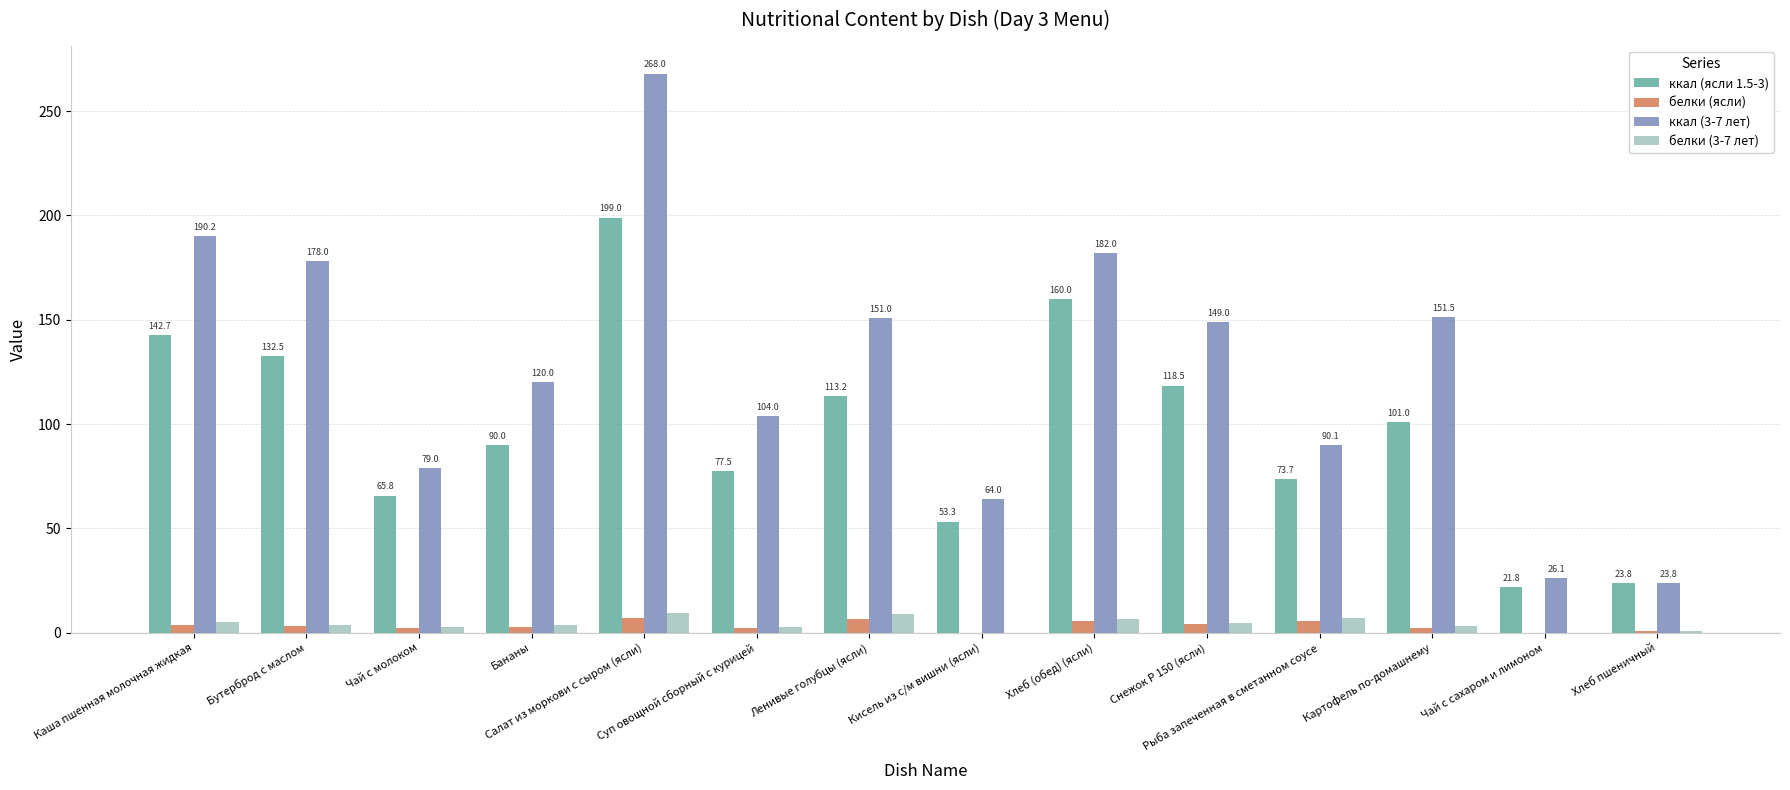

What is the sum of all ккал (3-7 лет) values?

1776.6